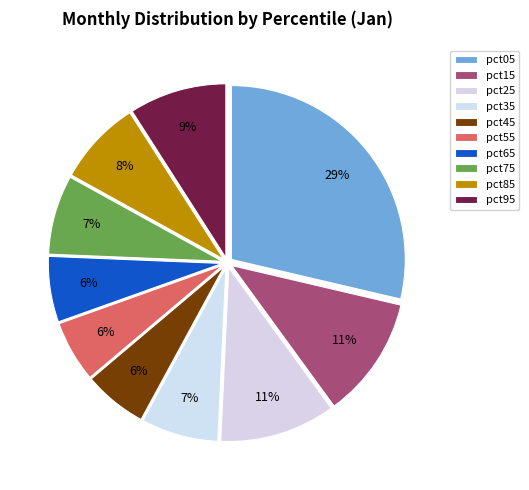

Is pct35 the majority of the pie?

No